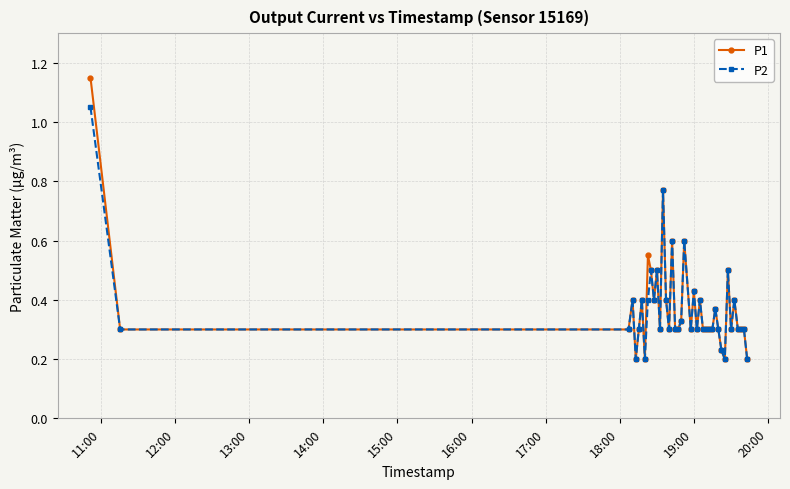

Which series has the largest range (max minus min)?

P1